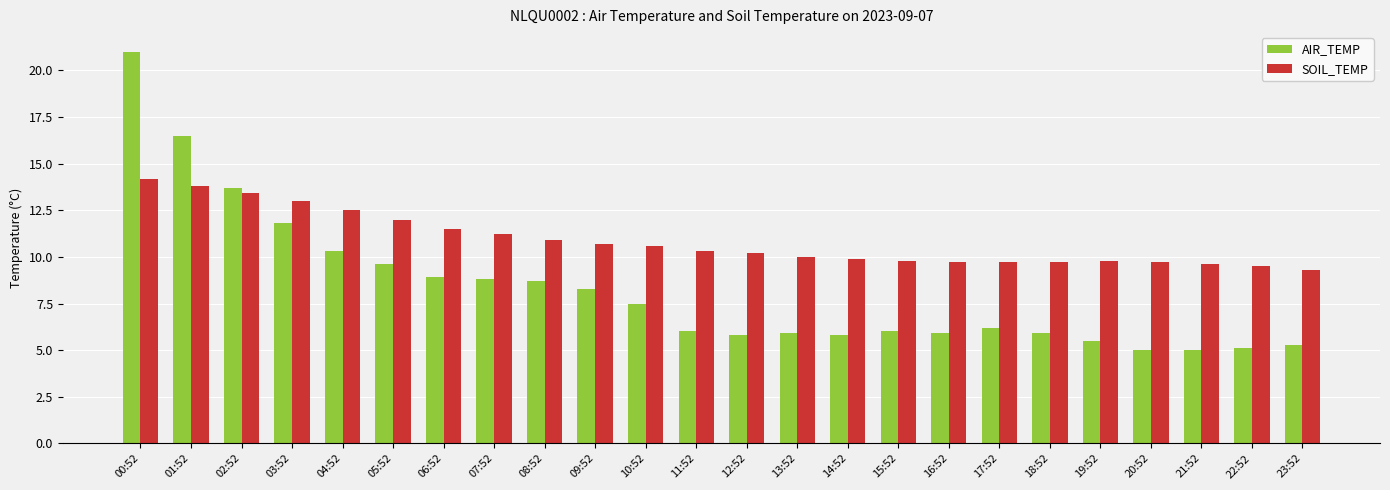

What is the lowest value of the AIR_TEMP series?

5.0